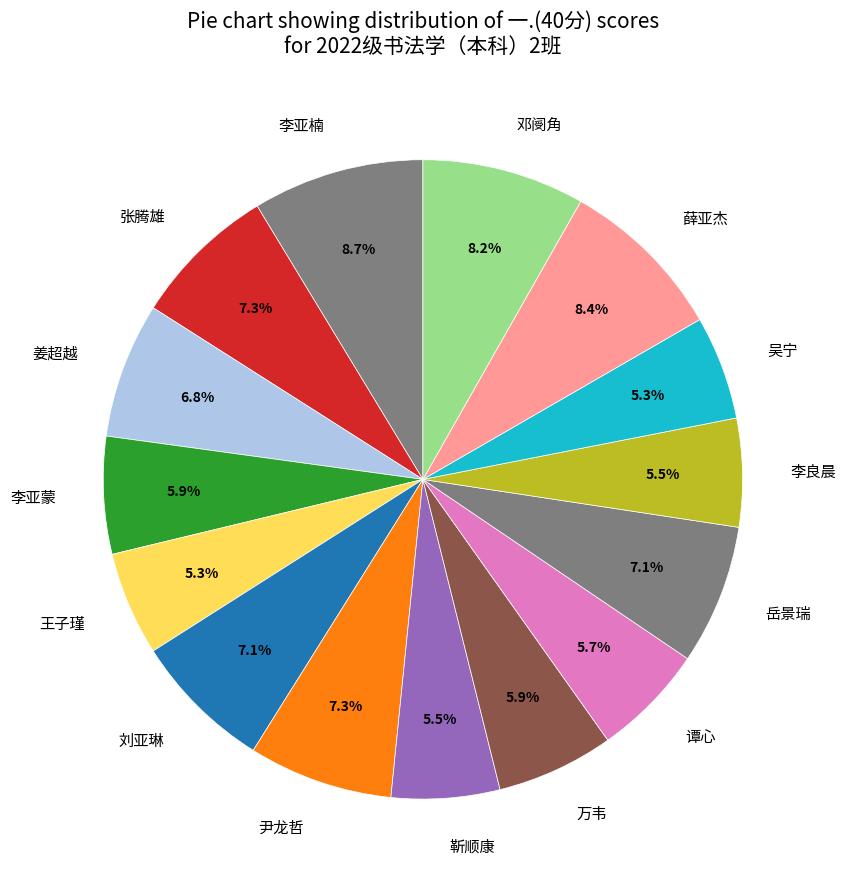

Count the number of slices in the pie.

15